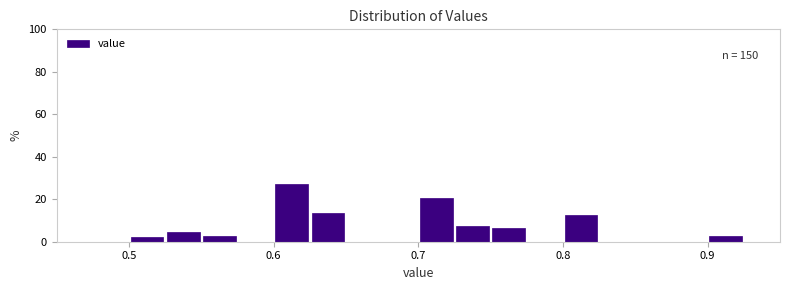

Around what value on the x-axis is the tallest bar? Give the approximate position of its centre, as read against the axis.

0.61